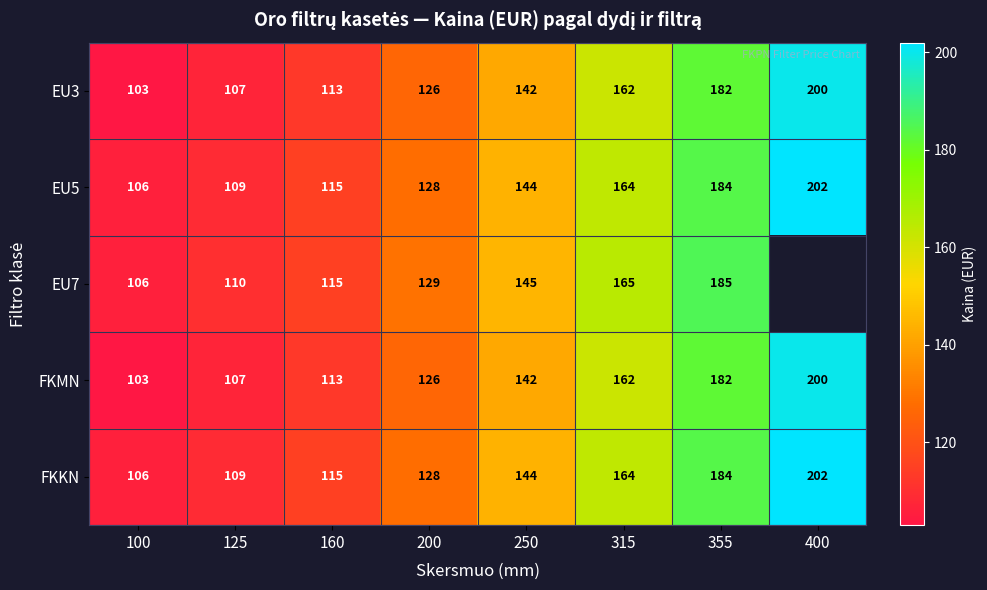

How many data points in FKMN are less than 142?

4